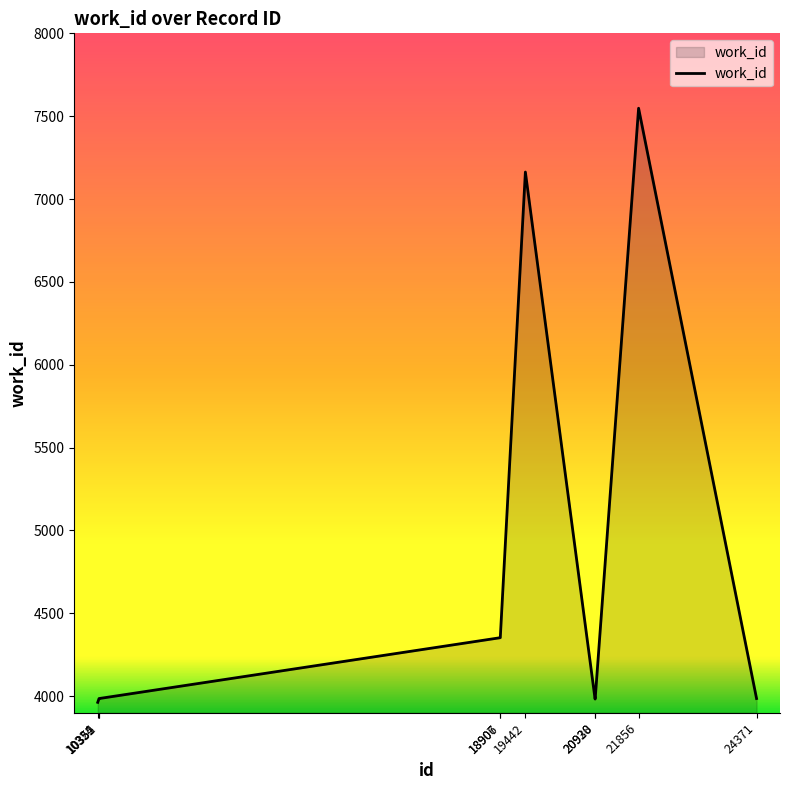

How many values are below 3986?

3